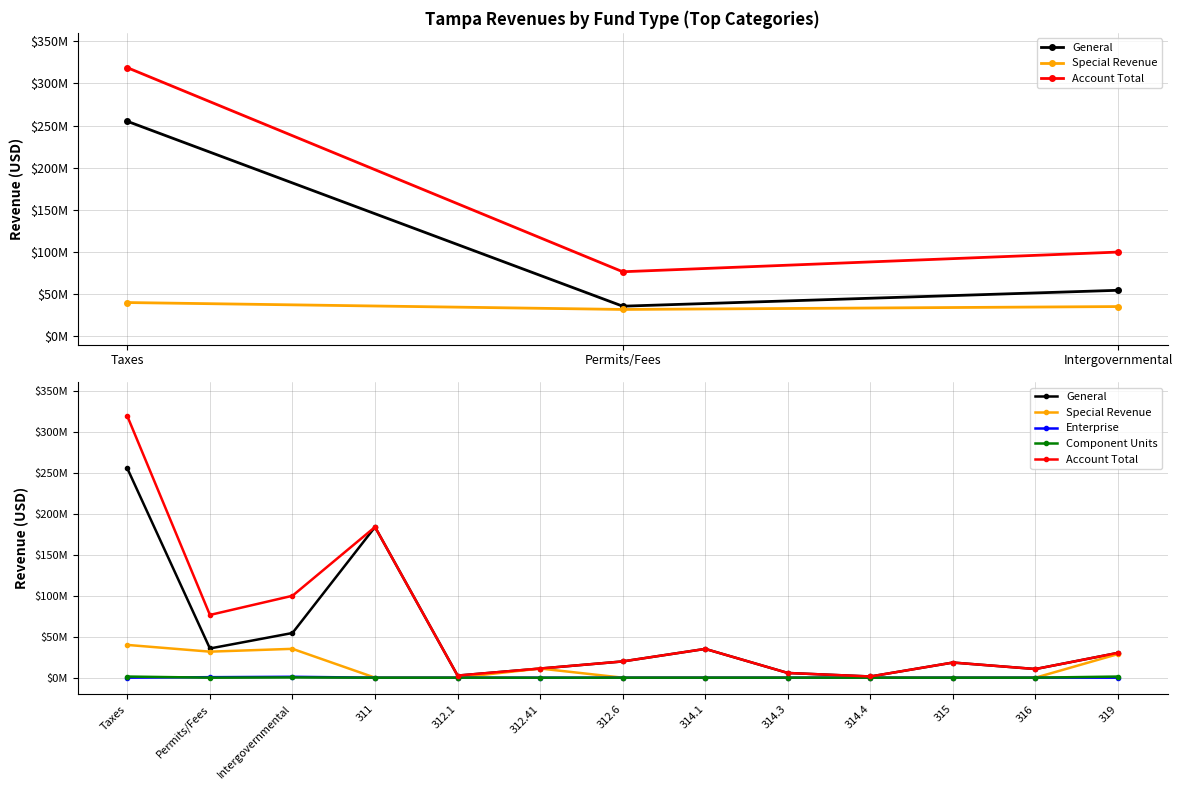

How many data points in Component Units are above 0?

3